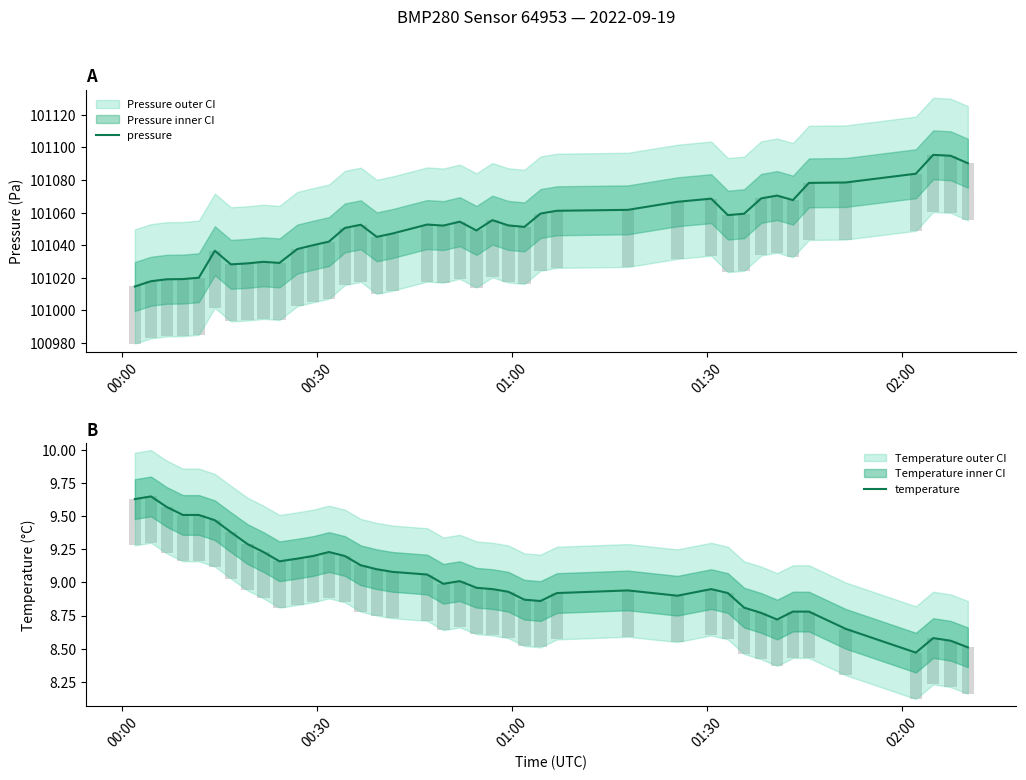

What is the value of the pressure bar at the 13th from the left?

101042.2